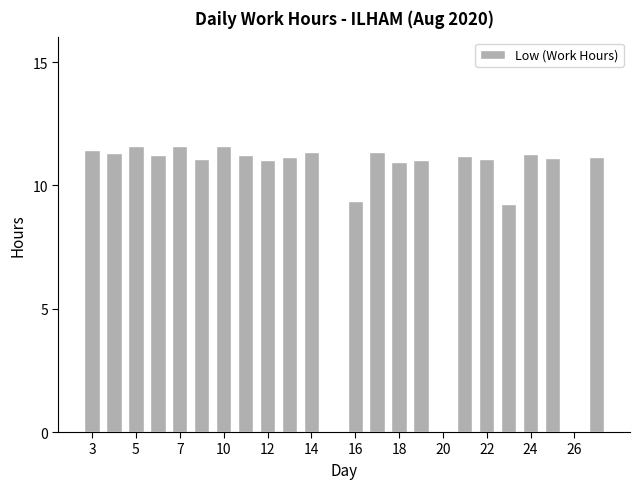

What is the maximum value shown in the chart?

11.6